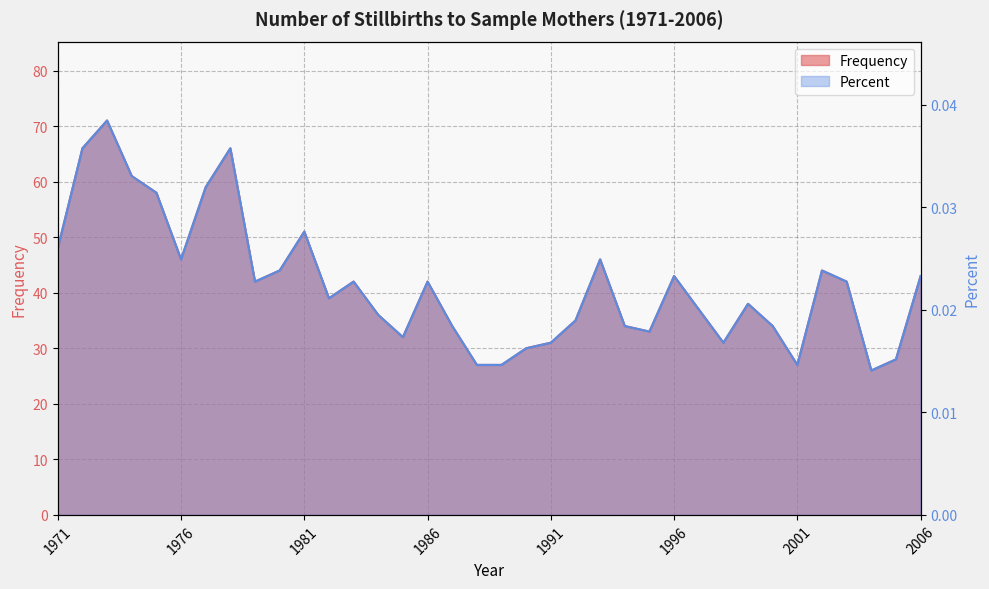

How many interior local peaks does the Percent series have?

9